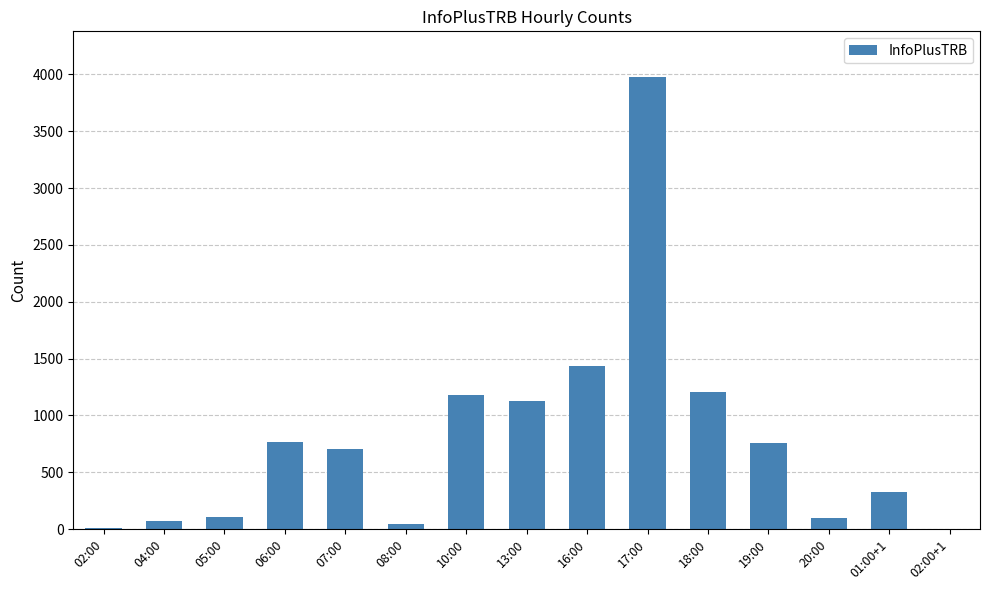

How many data points does each series have?

15